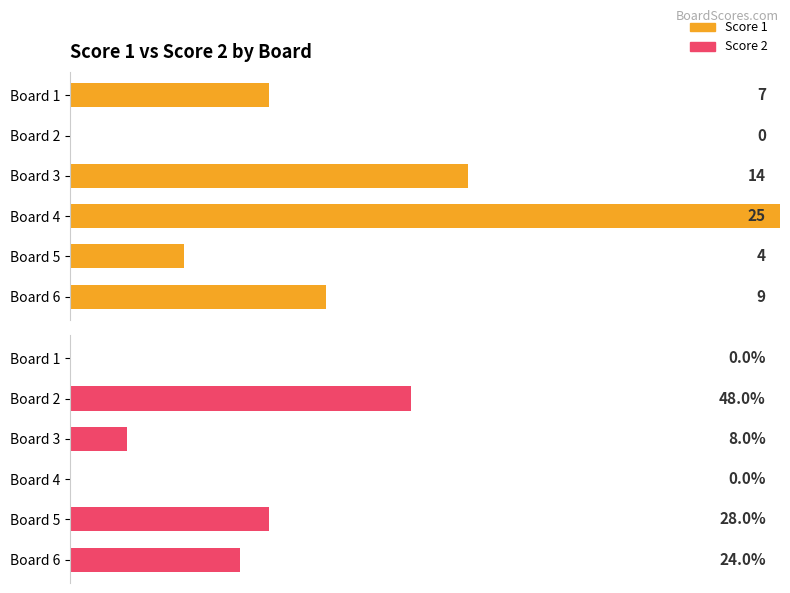

How many distinct data groups are displayed?

2